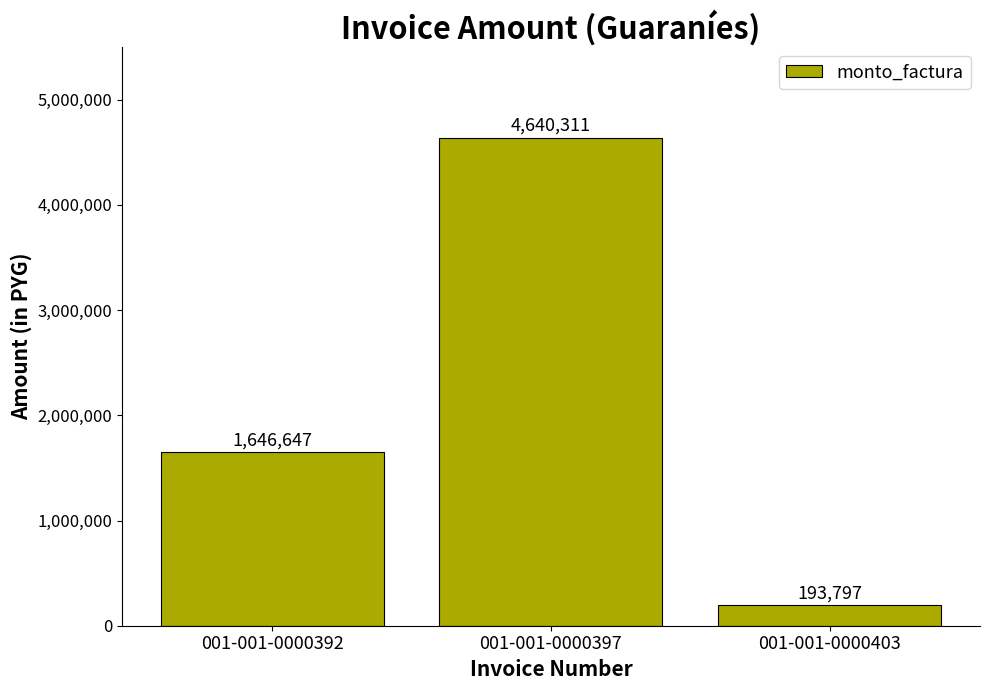

What is the sum of all values?

6480755